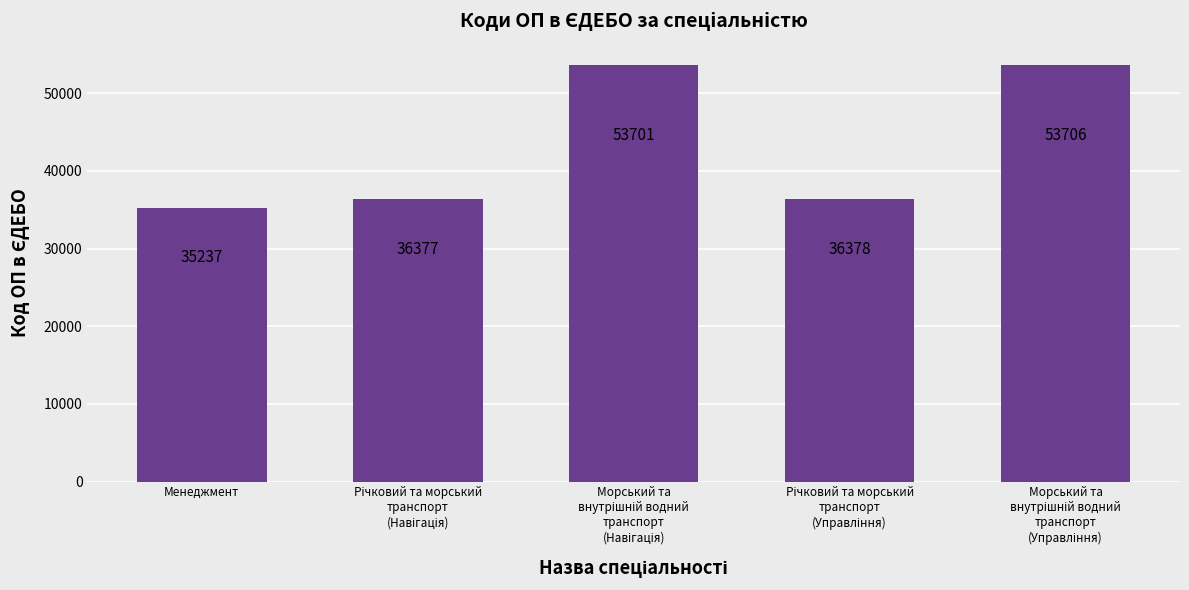

What is the value of the 2nd bar from the left?

36377